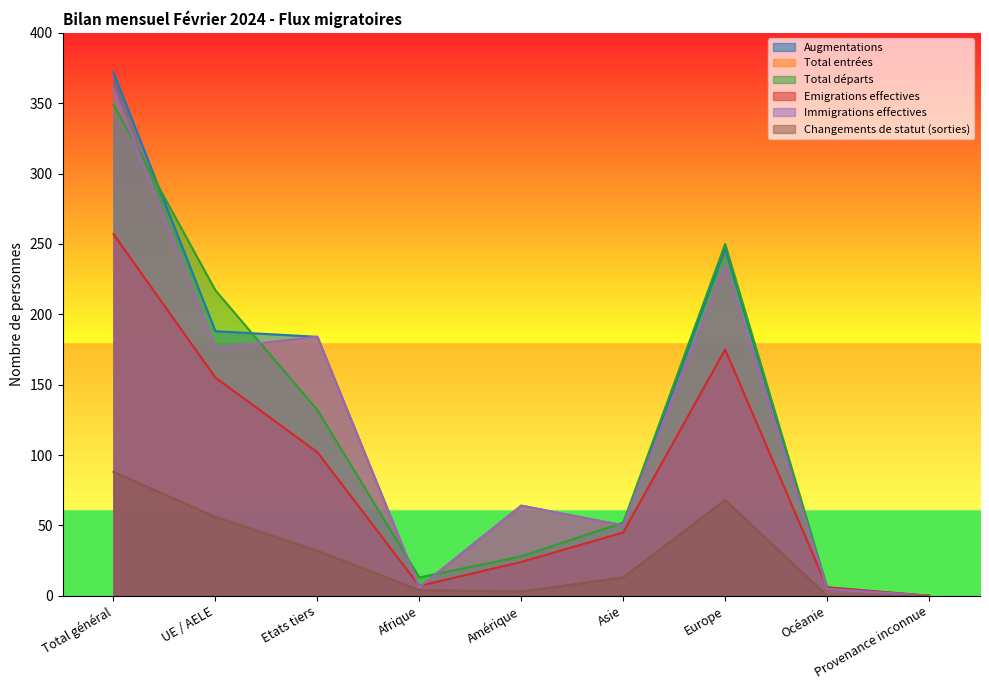

What is the difference between the Total départs values at Amérique and Total général?

321